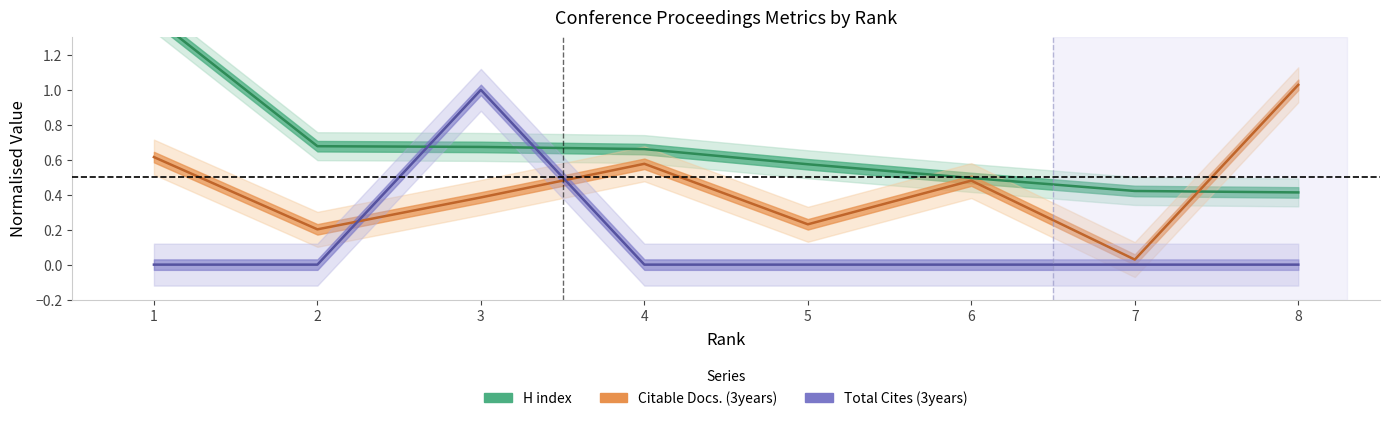

How many intersections are there between Citable Docs. (3years) and H index?

1